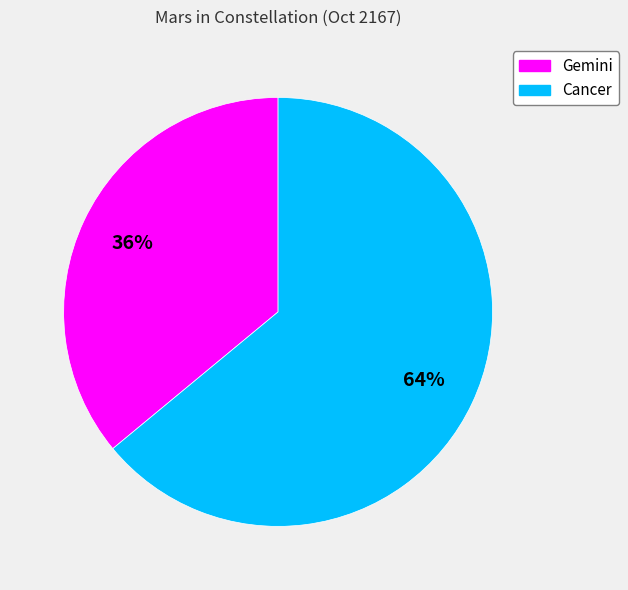

Is the sum of Cancer and Gemini greater than half?

Yes